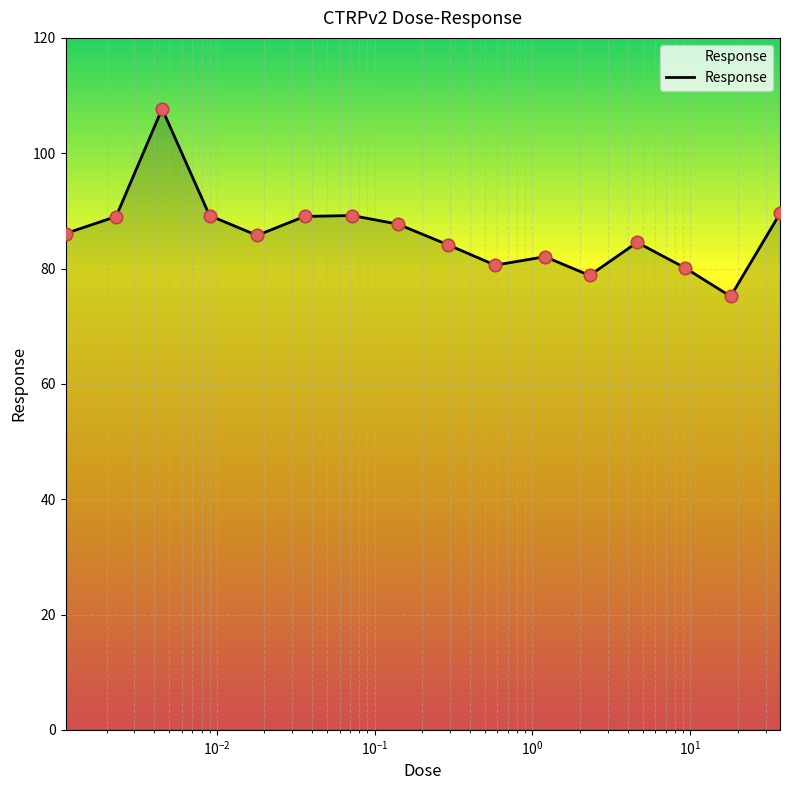

What is the difference between the maximum and minimum values?

32.5